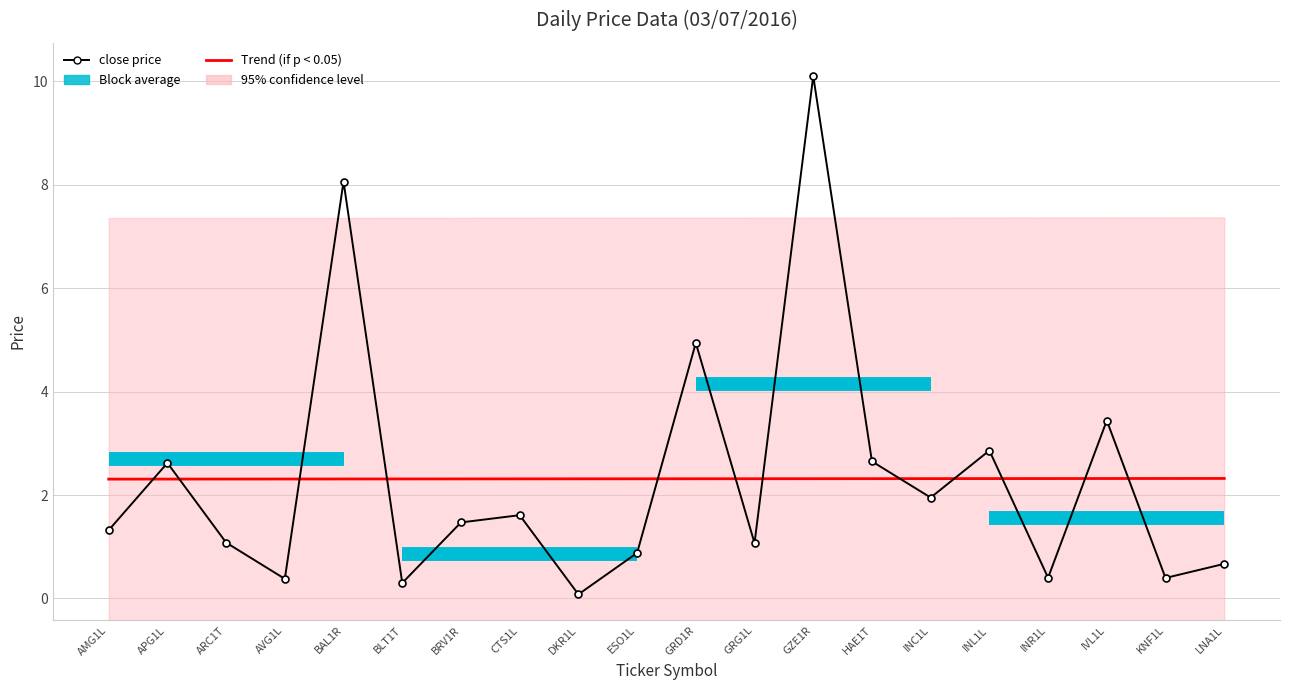

What is the approximate value of close price at CTS1L?

1.6